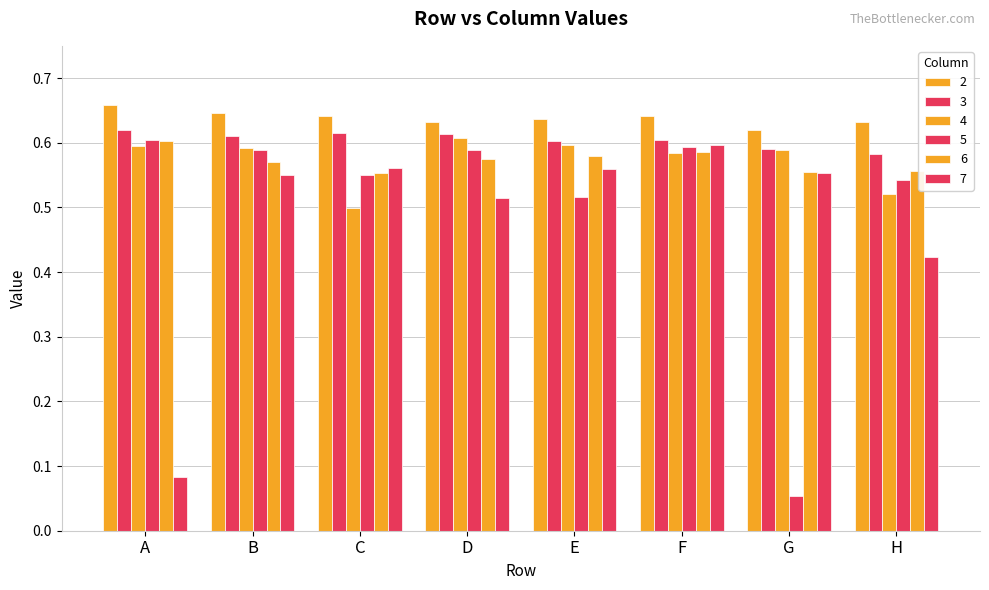

Are the bars grouped side by side (vs. stacked)?

Yes